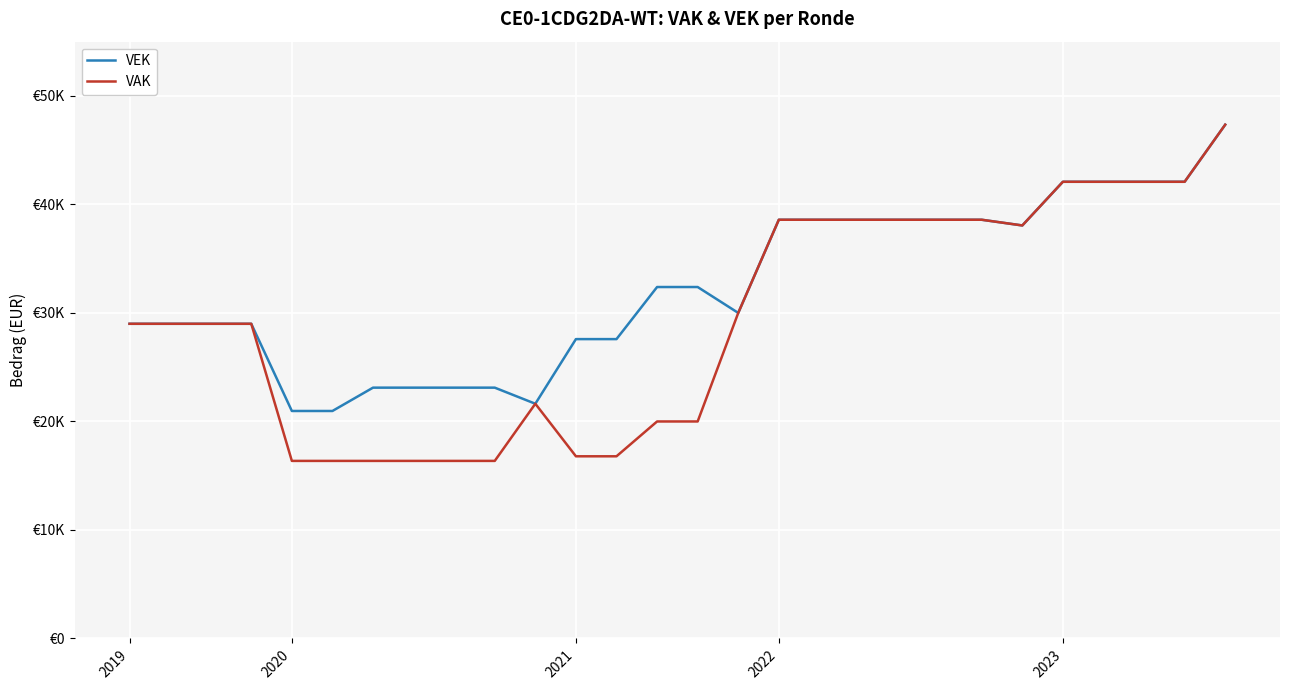

List the series in order of their overall mean, highest first.

VEK, VAK